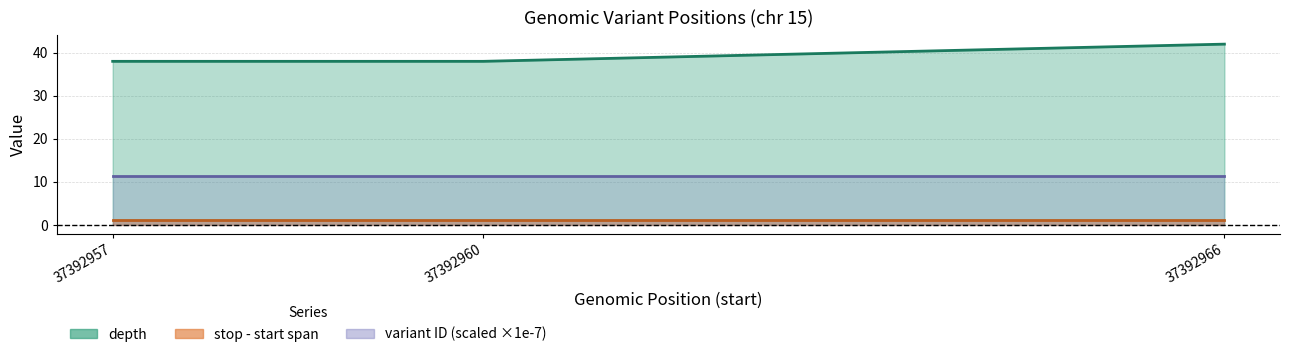

Reading left to right, transcribe all the data shown in this chart.

depth: 38.0	38.0	42.0
stop - start span: 1.0	1.0	1.0
variant ID (scaled ×1e-7): 11.3	11.3	11.3